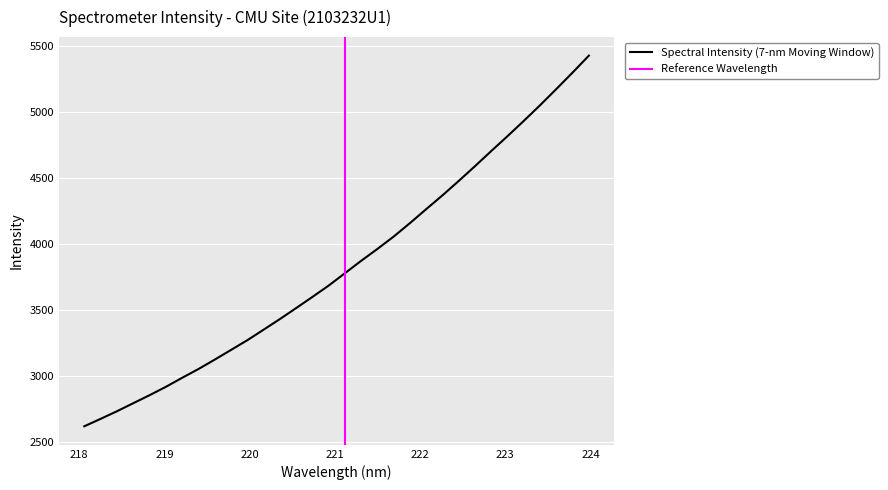

How many values are below 3779?

16